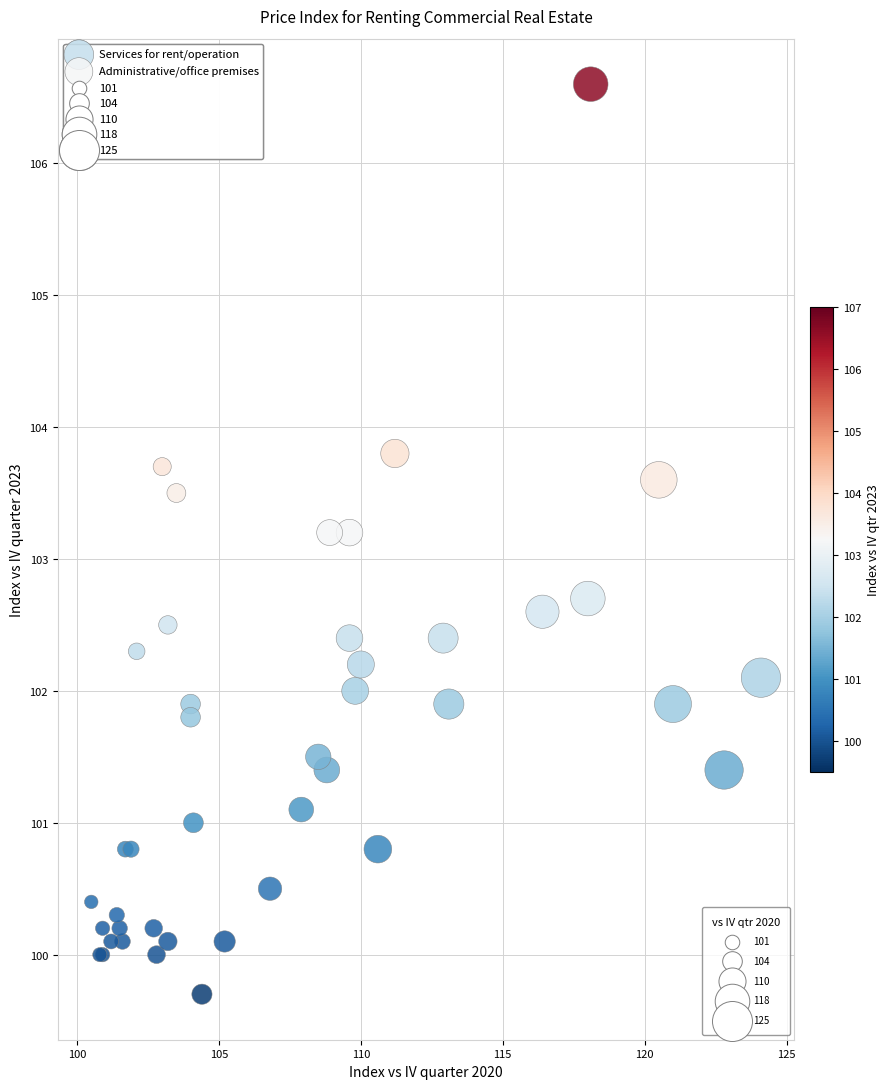

Which series has the widest spread of Y values?

Services for rent/operation